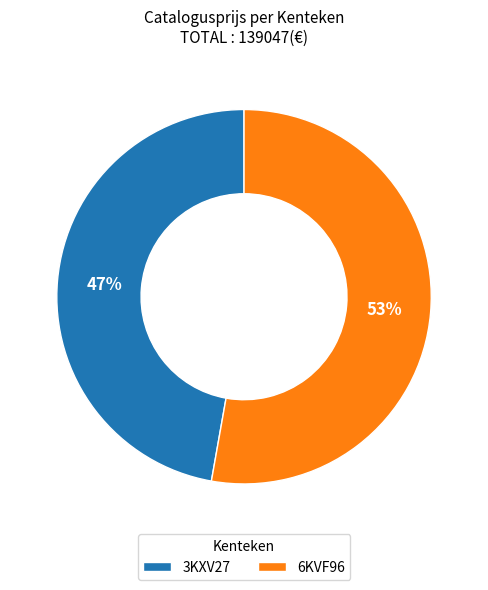

To the nearest percent, what is the combined percentage of 6KVF96 and 3KXV27?

100%